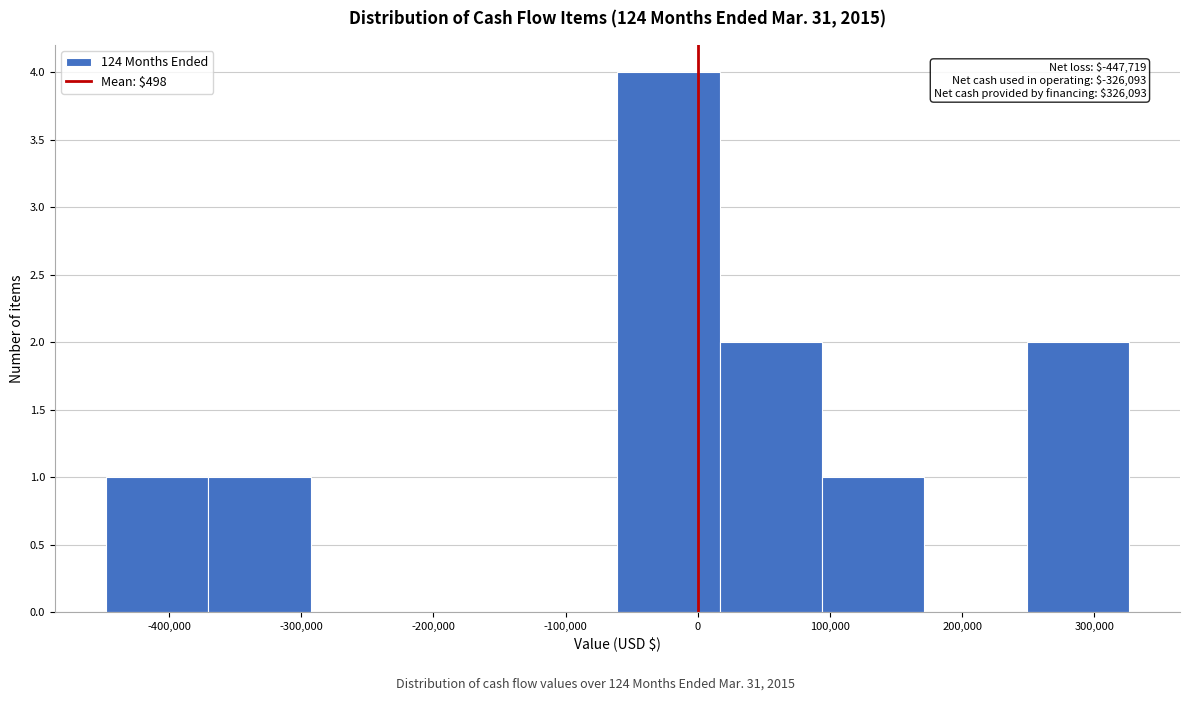

Over which range of the x-axis is the bar tallest?

-60000 to 20000